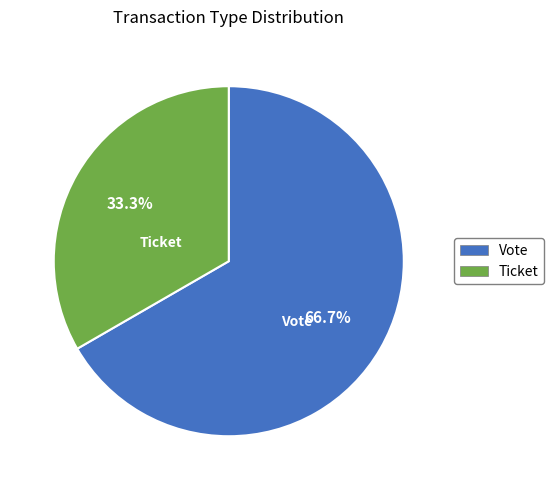

Which slice represents more than half of the pie?

Vote